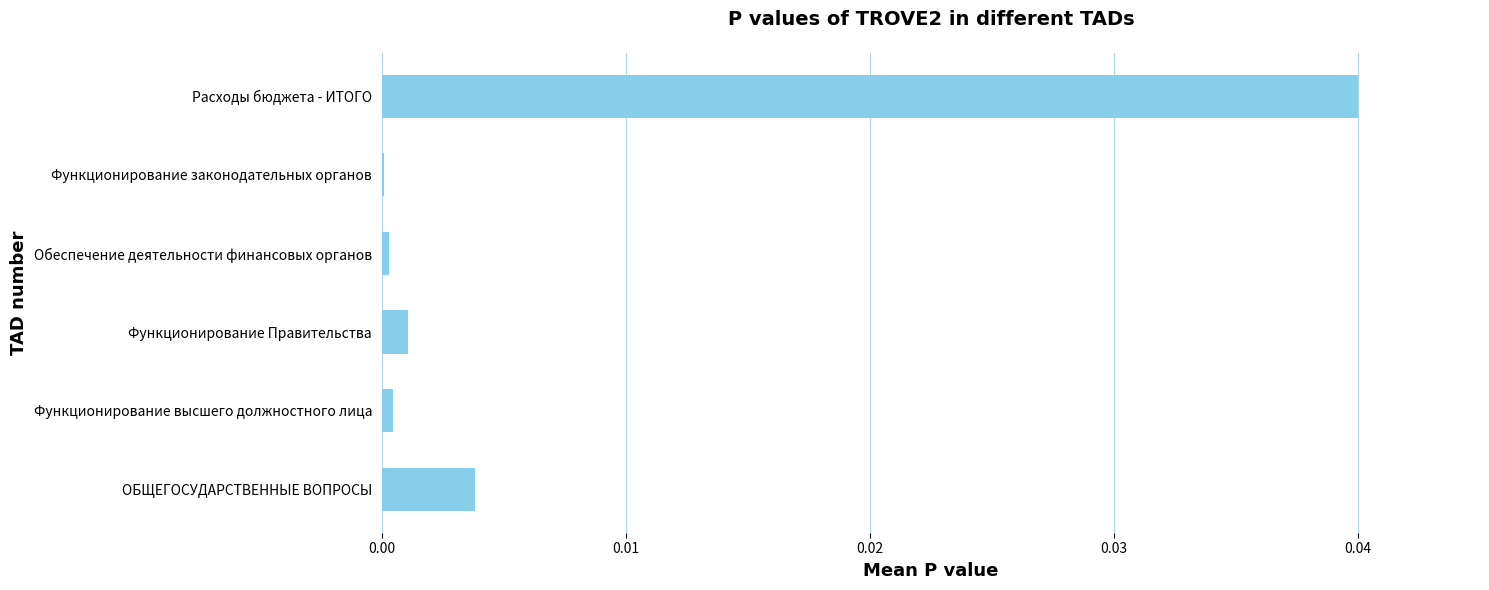

Is it true that the value at Функционирование высшего должностного лица is 0.0?

True